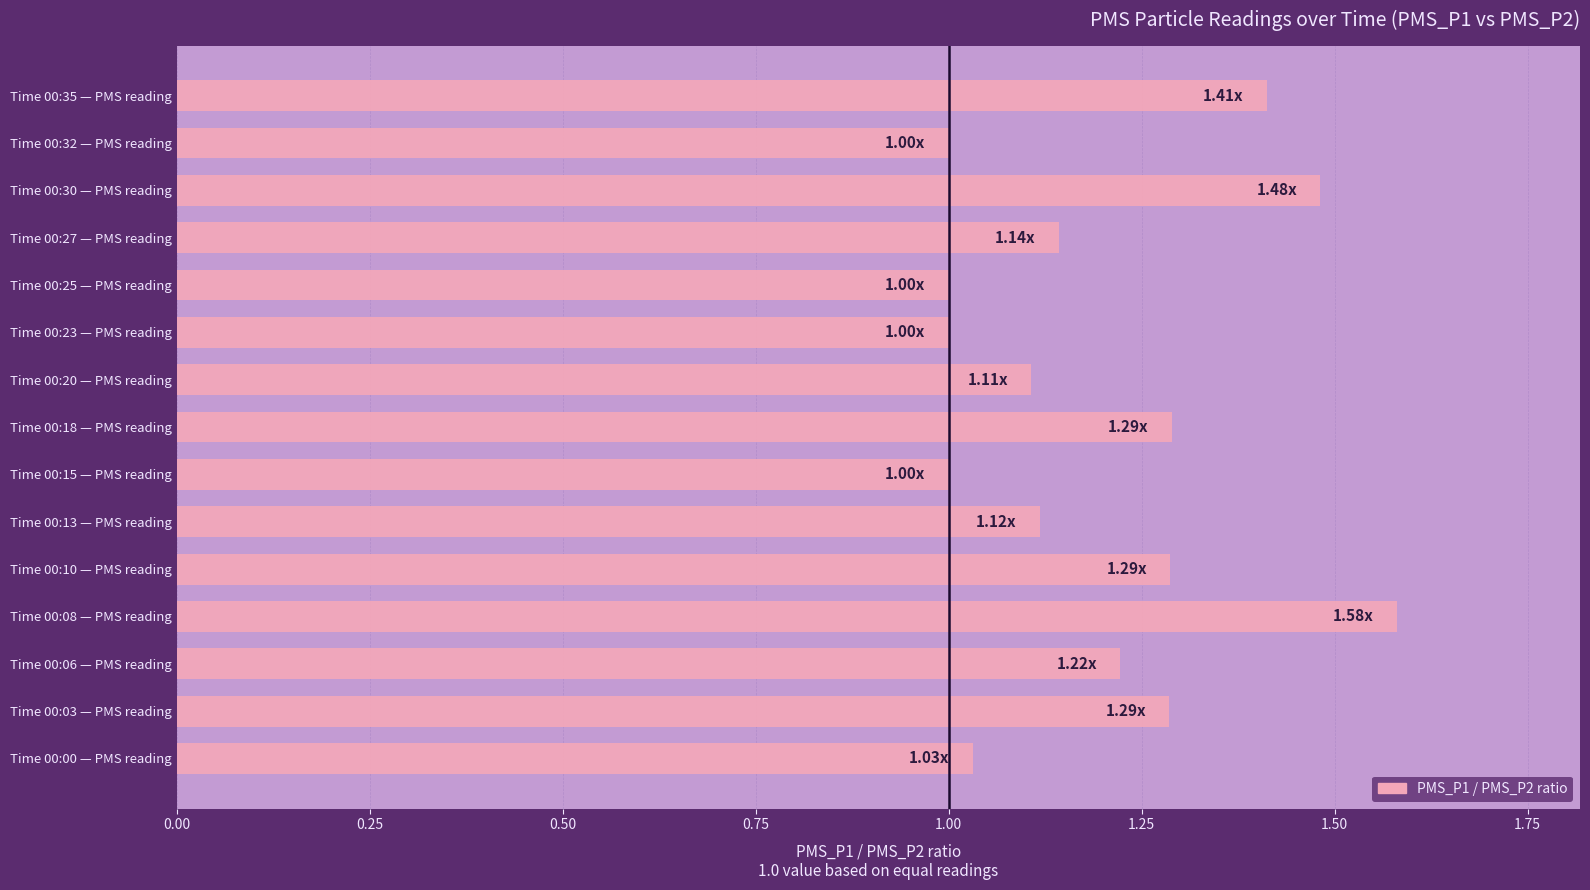

What is the difference between the maximum and minimum values?

0.6